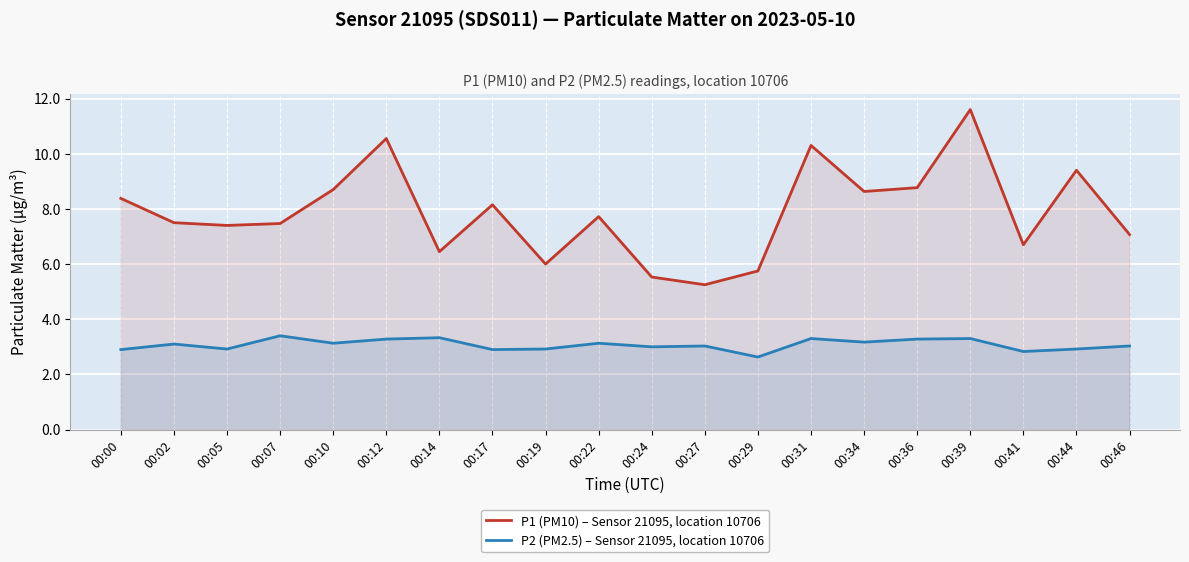

True or false: P1 (PM10) – Sensor 21095, location 10706 has more than 1 interior local peaks.

True